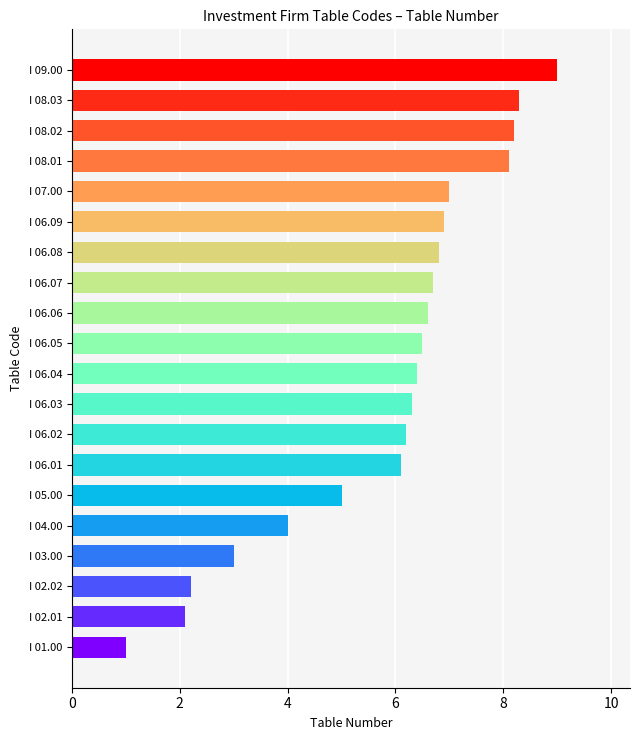

What is the ratio of the value at I 08.03 to the value at I 03.00?

2.8